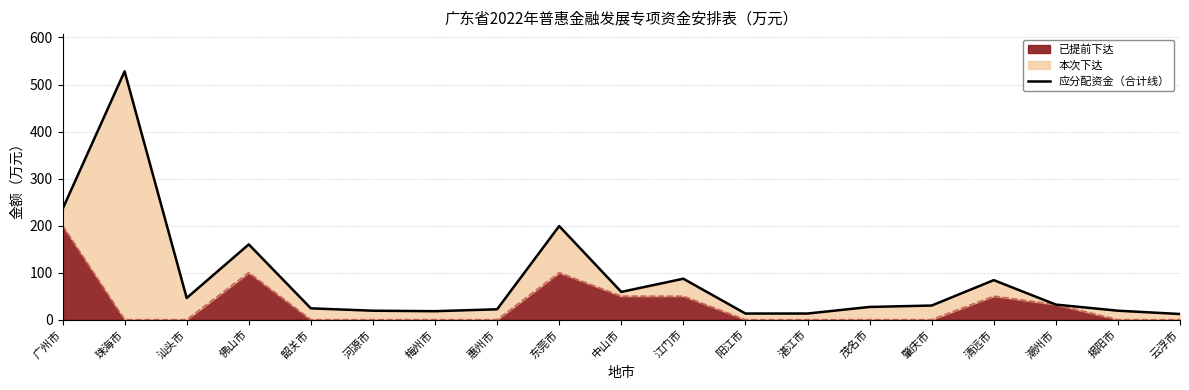

How many interior local valleys (lower than both neighbors) does the data have?

3